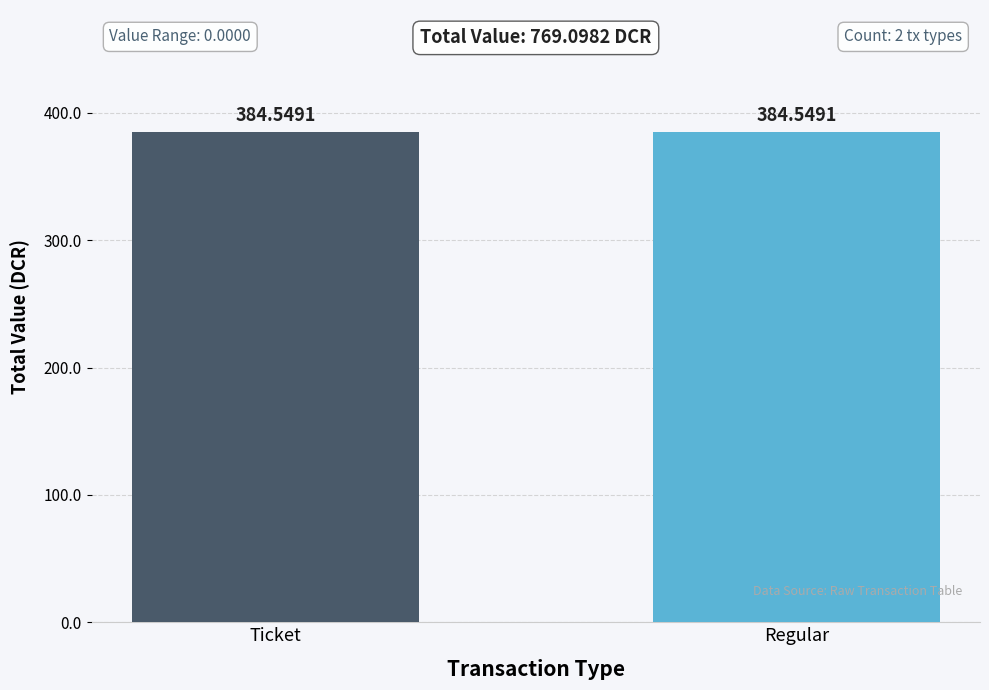

What are all the series names shown in the legend?

Ticket, Regular